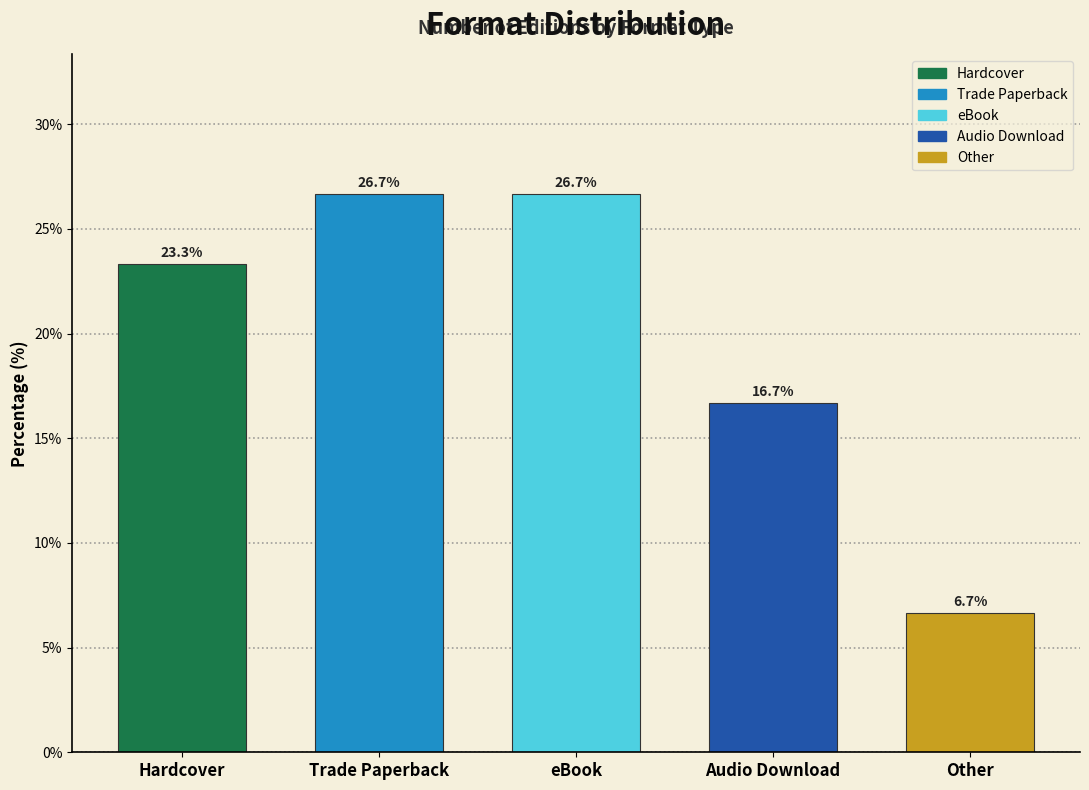

Reading right to left, list all the values displayed in this chart.

Other=6.7	Audio Download=16.7	eBook=26.7	Trade Paperback=26.7	Hardcover=23.3